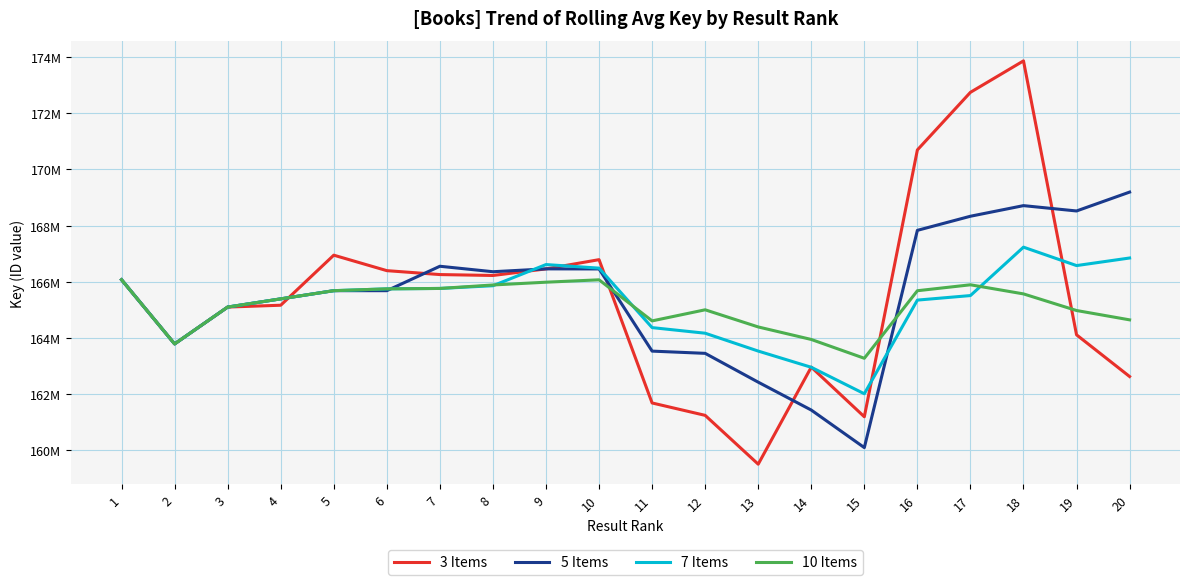

What is the spread (max minus min) of values at 16?

5342852.4